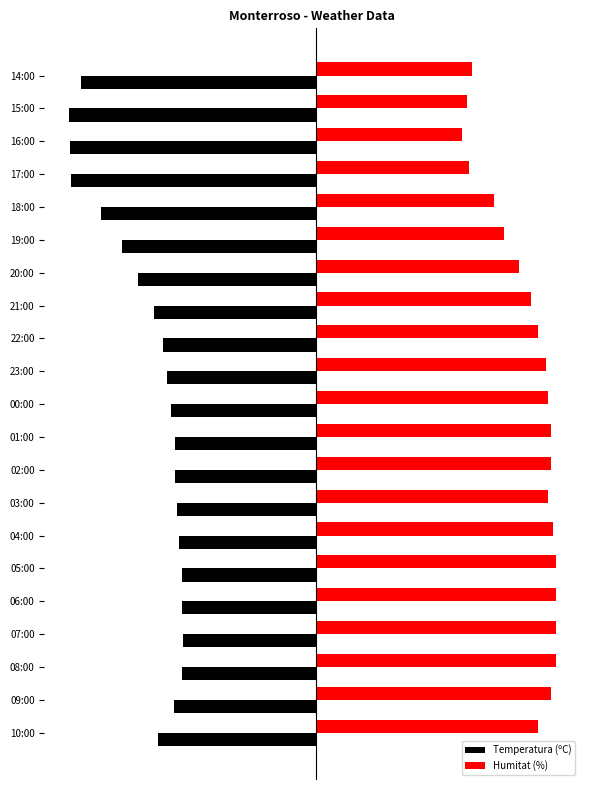

What are all the series names shown in the legend?

Temperatura (ºC), Humitat (%)